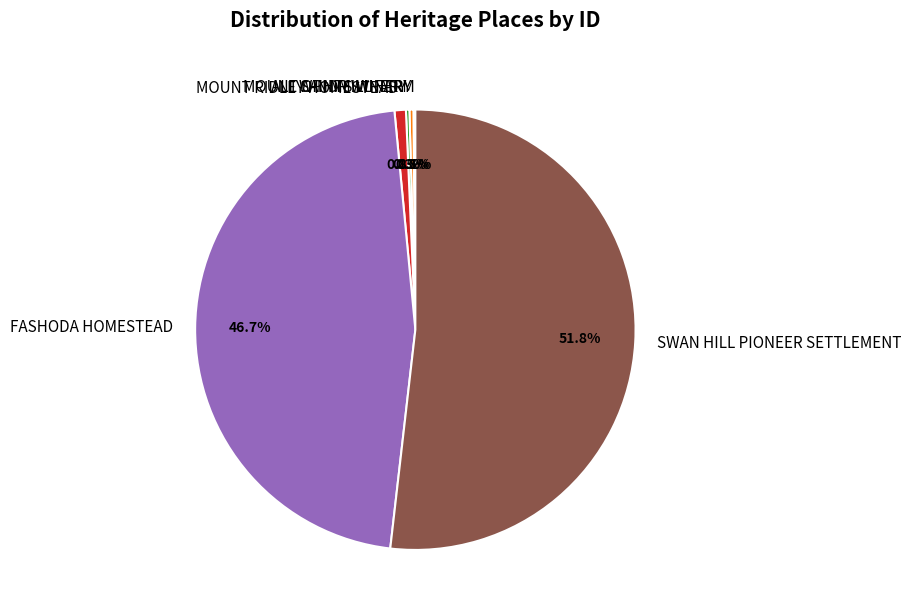

To the nearest percent, what is the difference between the largest and smallest slice percentages?

52%